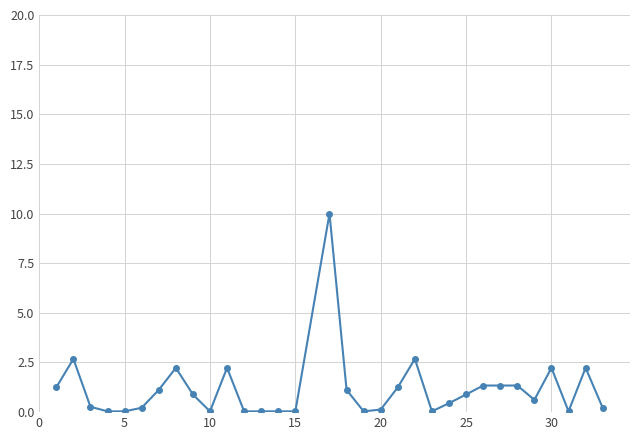

What is the value of the 17th point from the left?

1.1